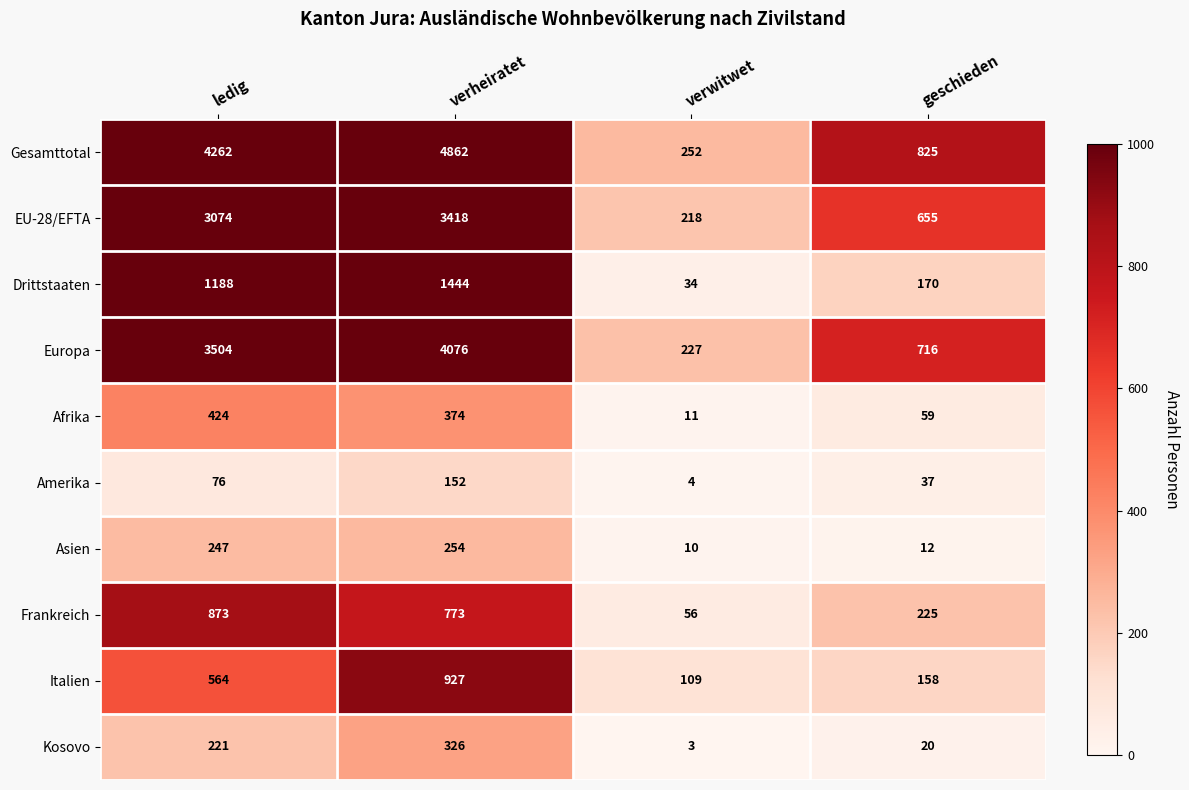

What is the sum of the Frankreich values at verwitwet and verheiratet?

829